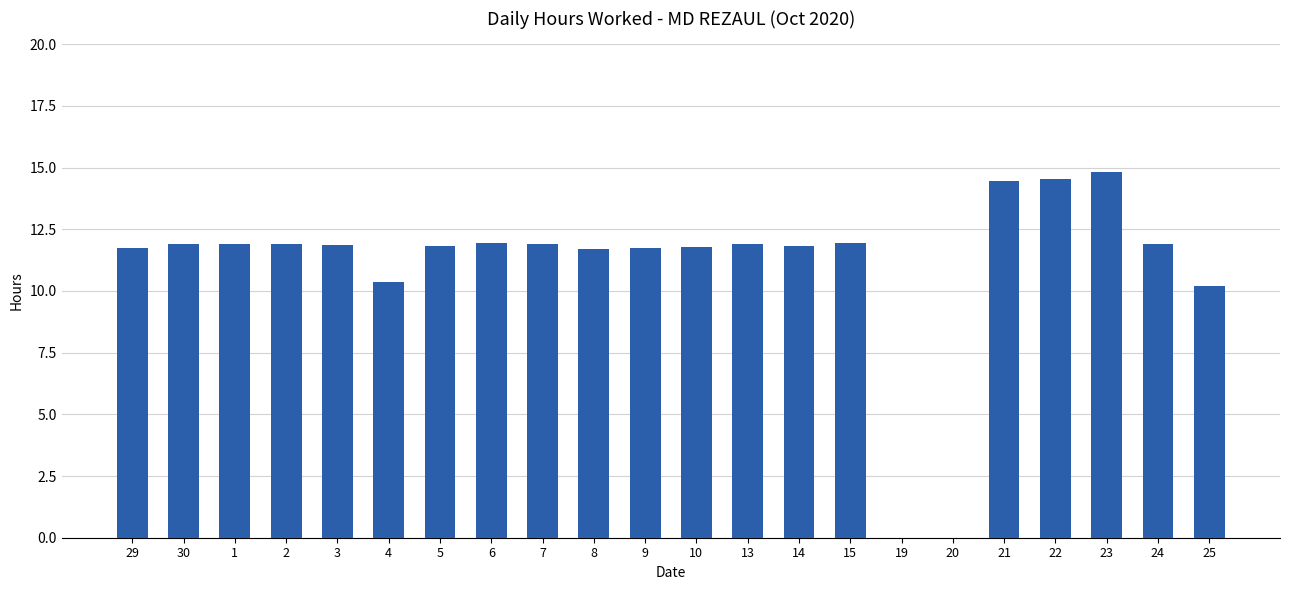

What is the change in value from 14 to 25?

-1.6